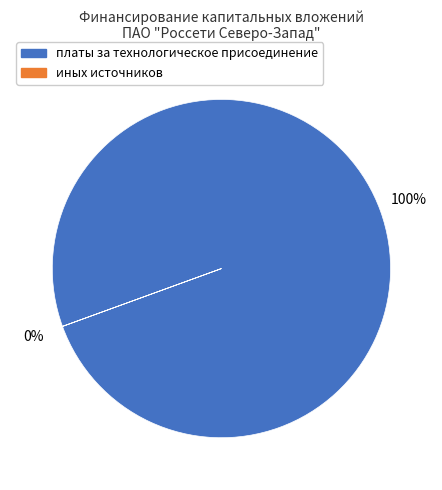

Between бюджетов субъектов Российской Федерации and платы за технологическое присоединение, which is larger?

платы за технологическое присоединение